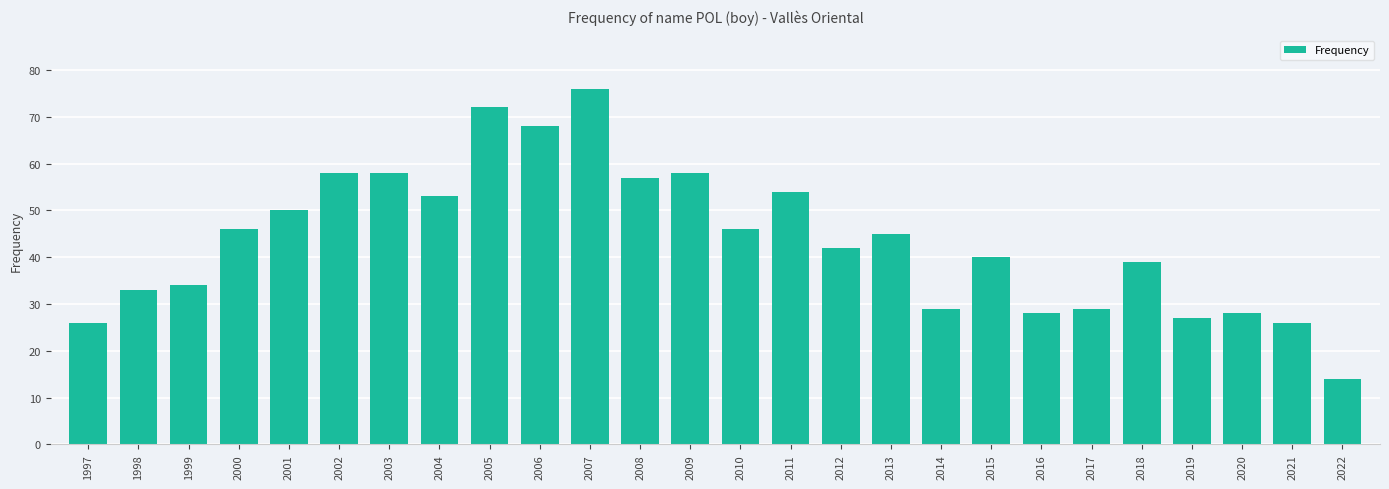

What is the sum of the values at 2006 and 2011?

122